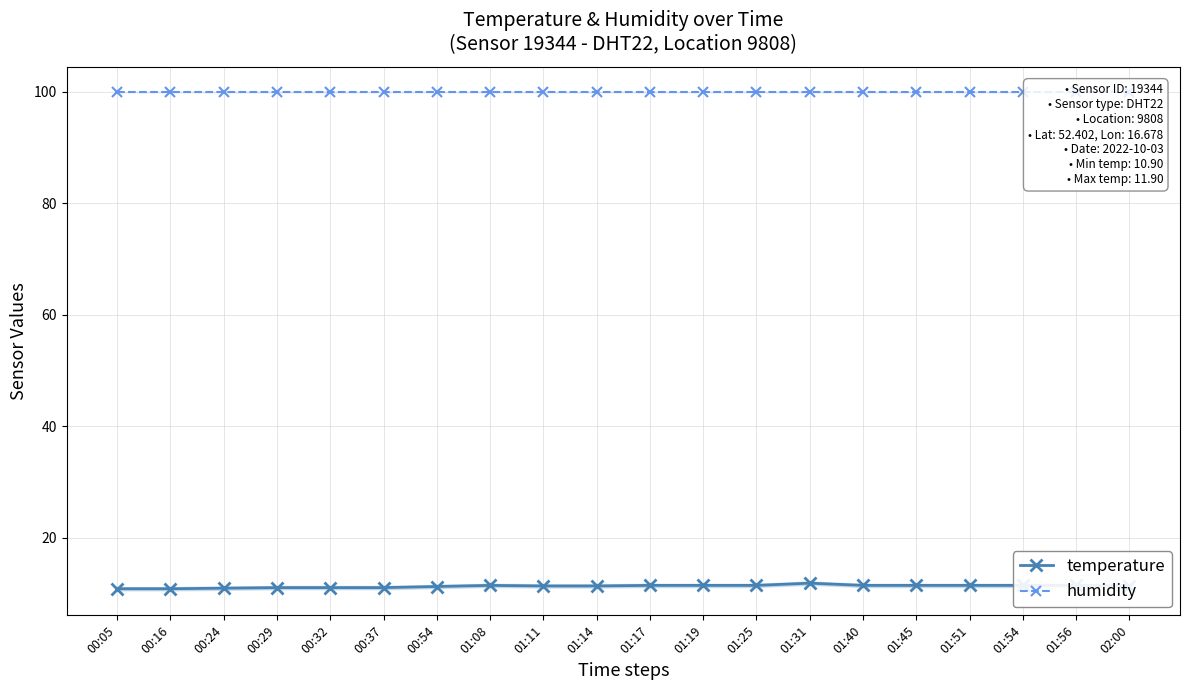

True or false: humidity has a value of 99.9 at 00:24.

True